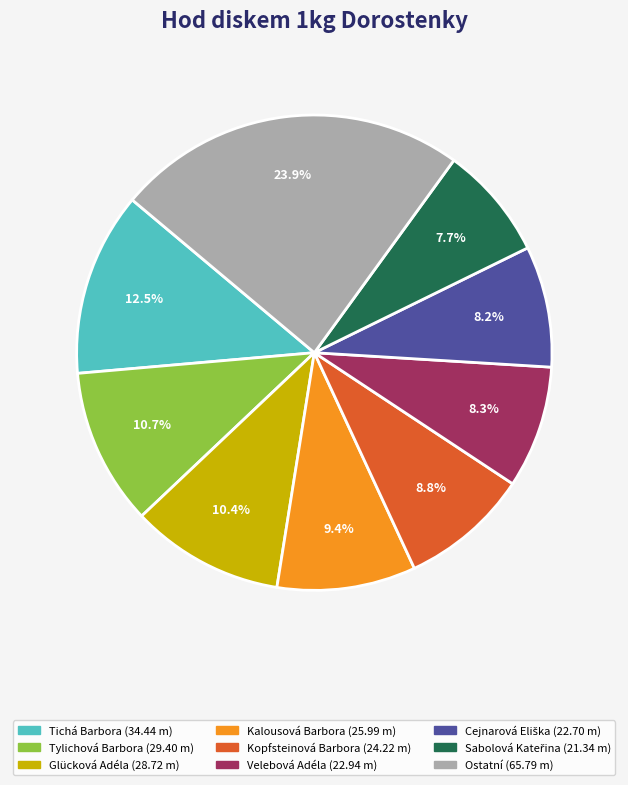

Does any single category account for the majority?

No